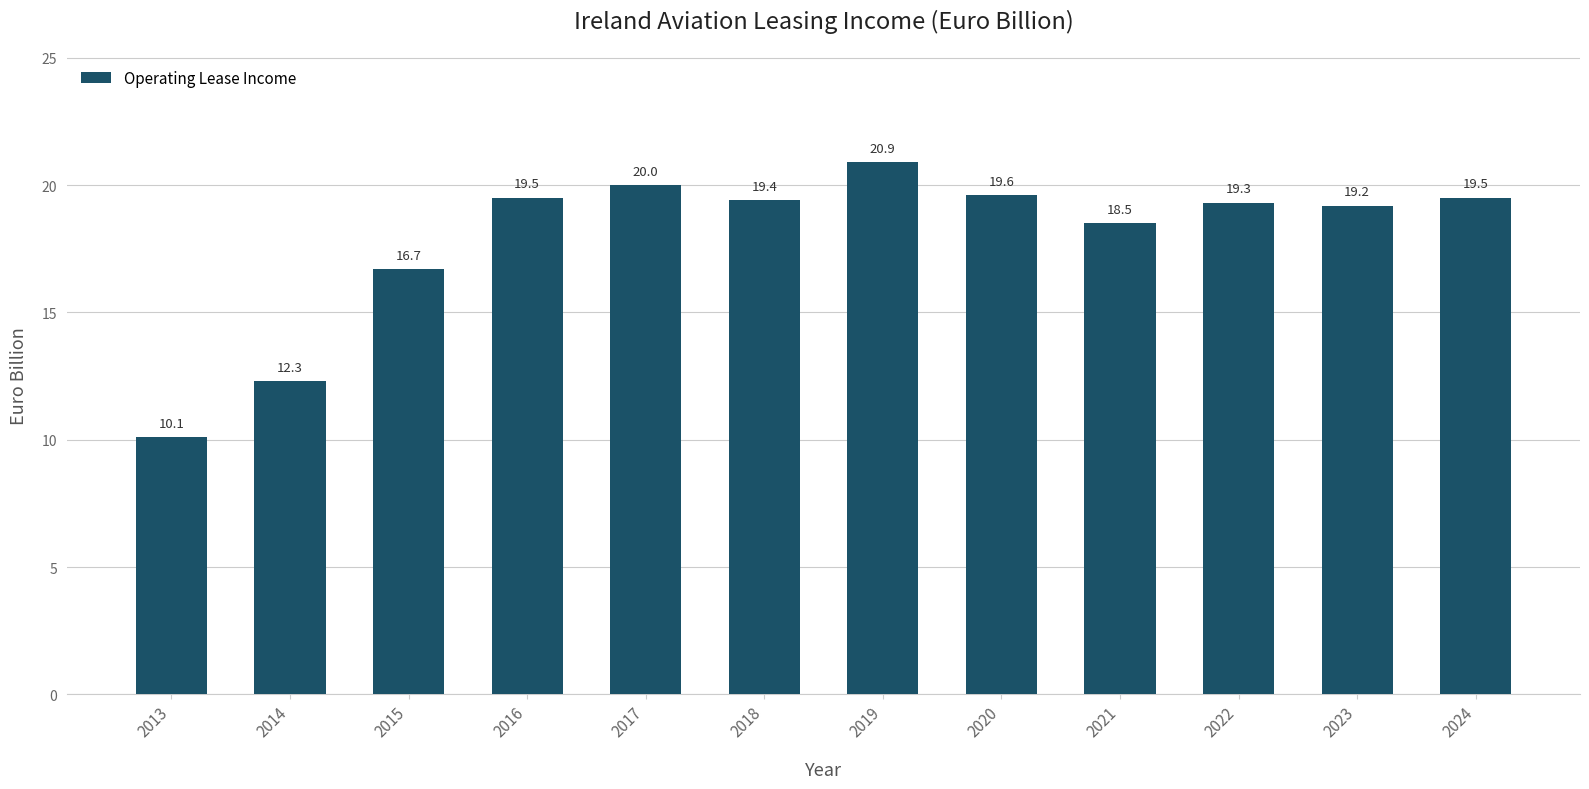

What is the sum of all values?

215.0